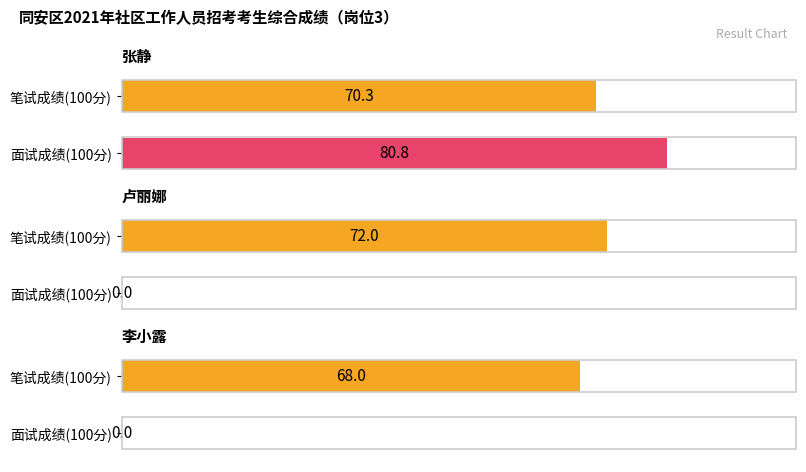

Which series has the largest total across all categories?

笔试成绩(100分)